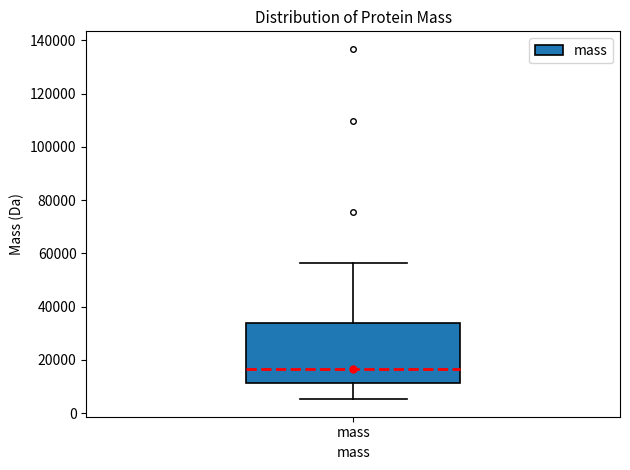

Transcribe this box plot: give where the median line is, the range the box spans, and where the two whiskers end, as read against the y-axis. The values are not printed on the chart, so give them approximately, as read against the axis.

median 16000, box 12000 to 34000, whiskers 6000 to 56000